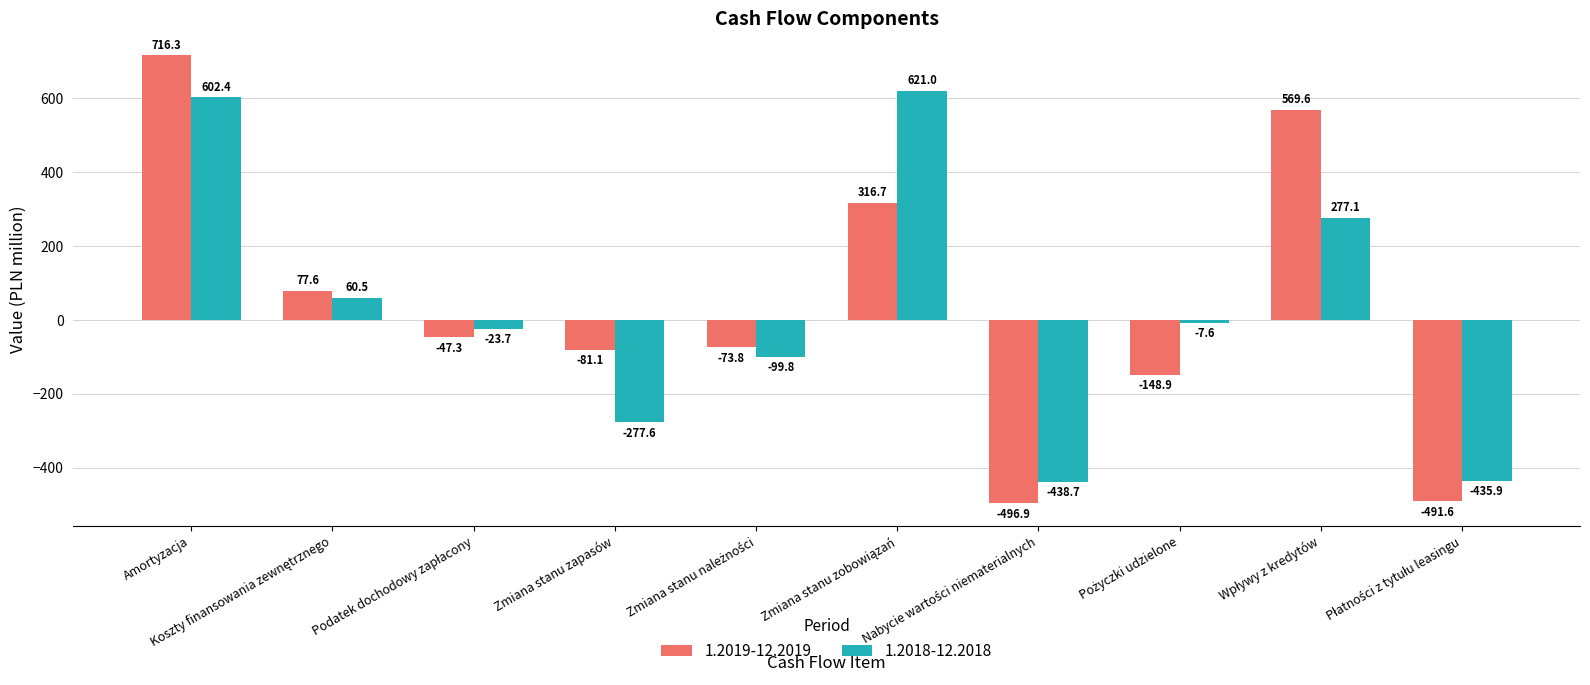

Which series has the widest spread of values?

1.2019-12.2019